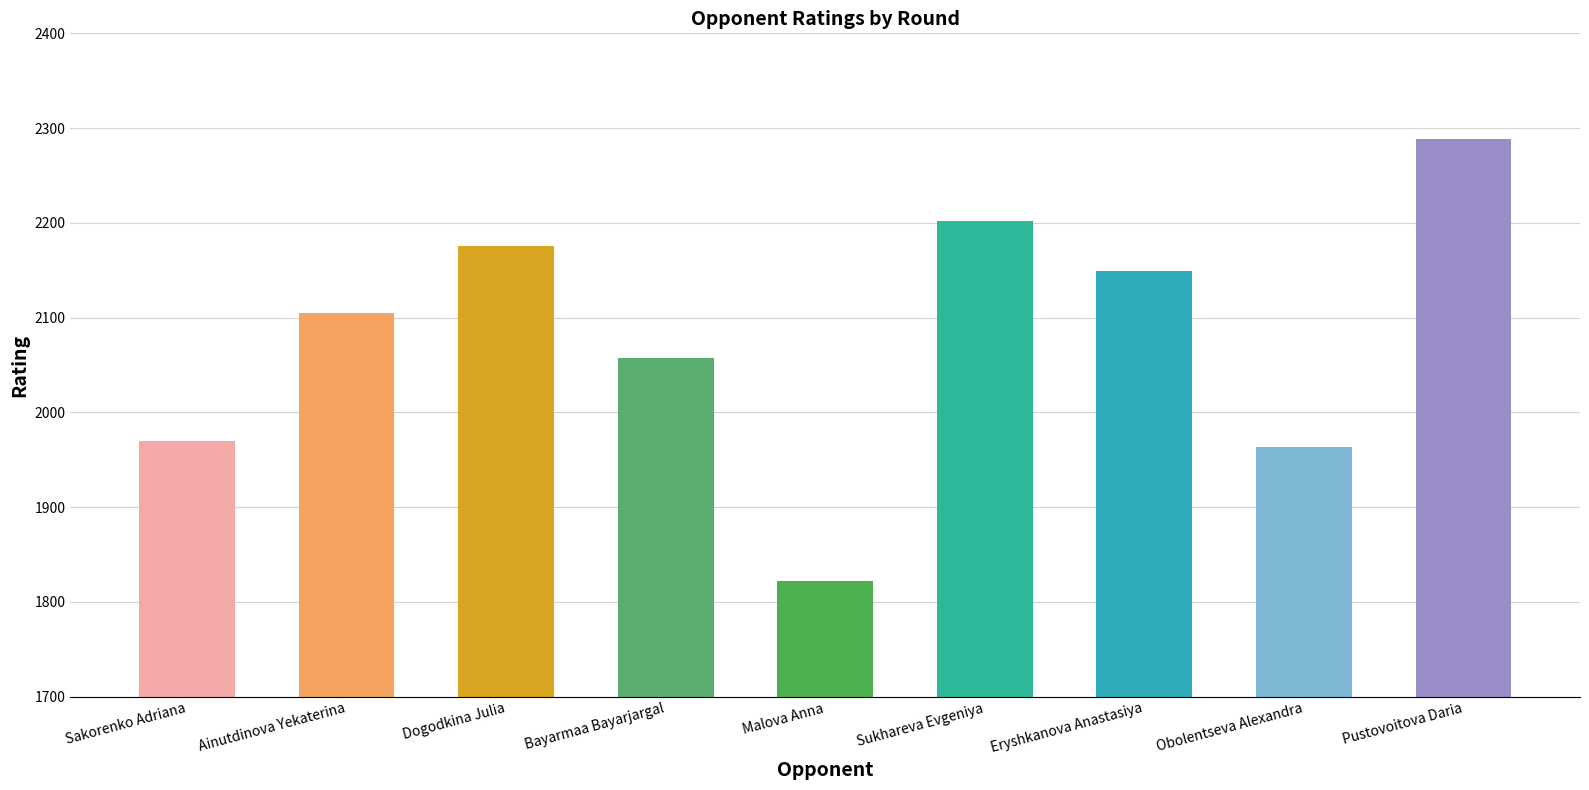

List the labels in order of value, smallest first.

Malova Anna, Obolentseva Alexandra, Sakorenko Adriana, Bayarmaa Bayarjargal, Ainutdinova Yekaterina, Eryshkanova Anastasiya, Dogodkina Julia, Sukhareva Evgeniya, Pustovoitova Daria